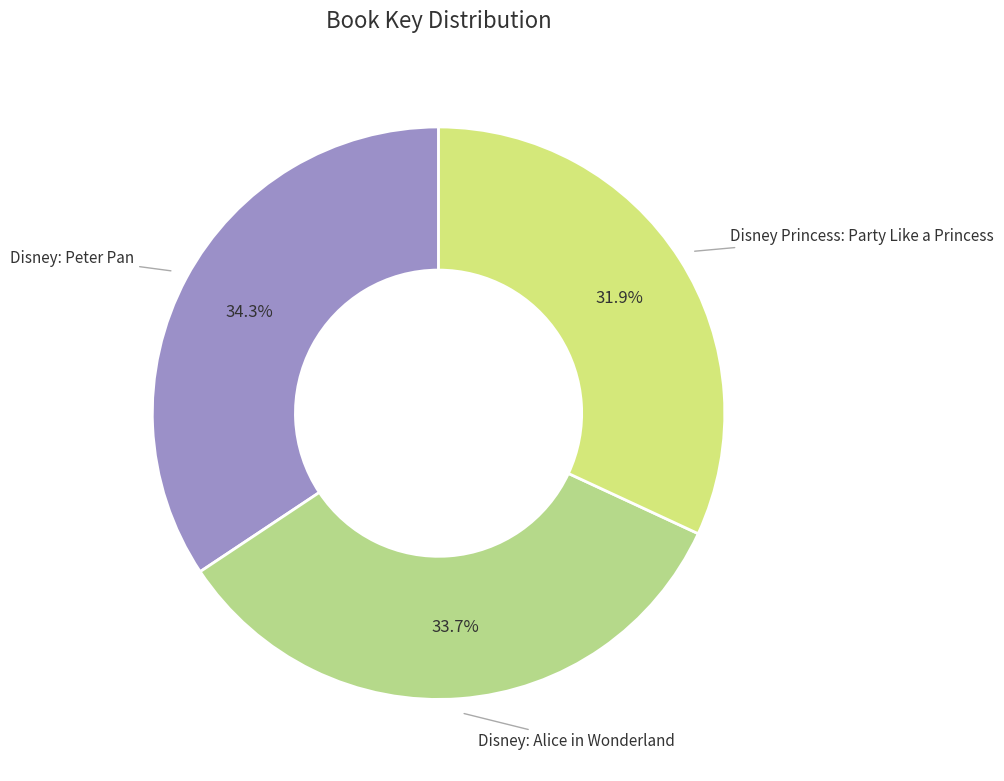

To the nearest percent, what portion does Disney: Alice in Wonderland represent?

34%